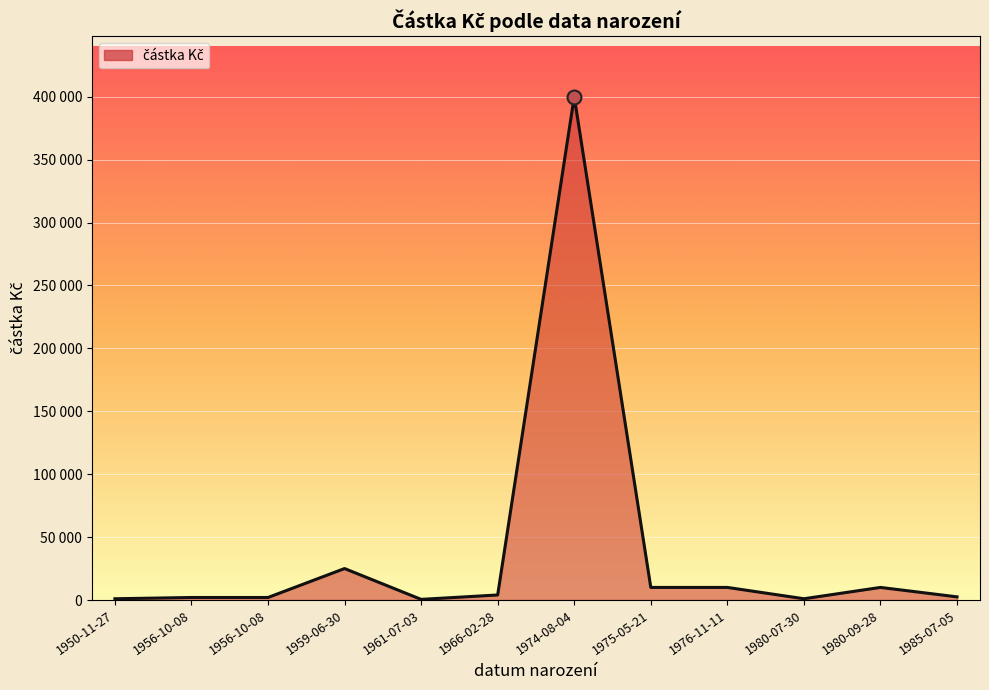

Where does the data first go above 4000?

1959-06-30